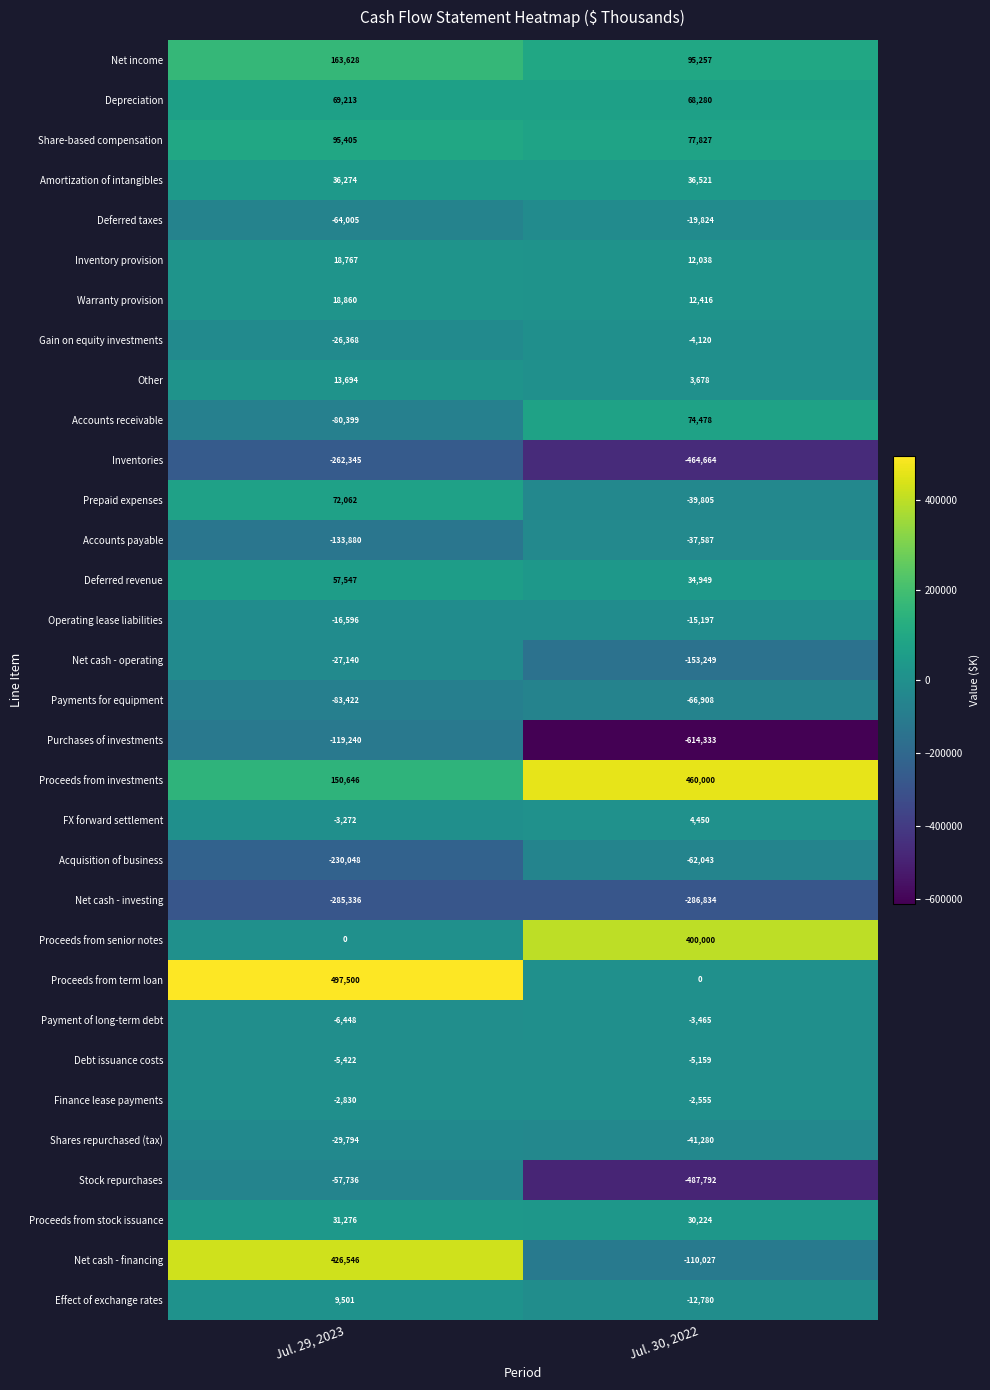

Which series has the largest range (max minus min)?

Net cash - financing